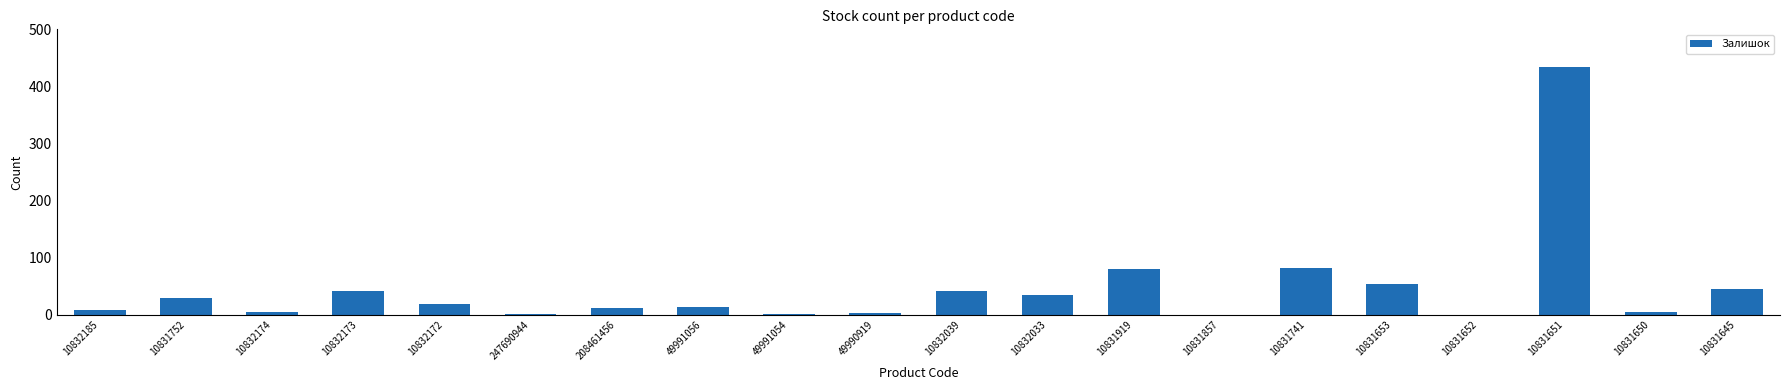

Which label corresponds to the largest value in the chart?

10831651